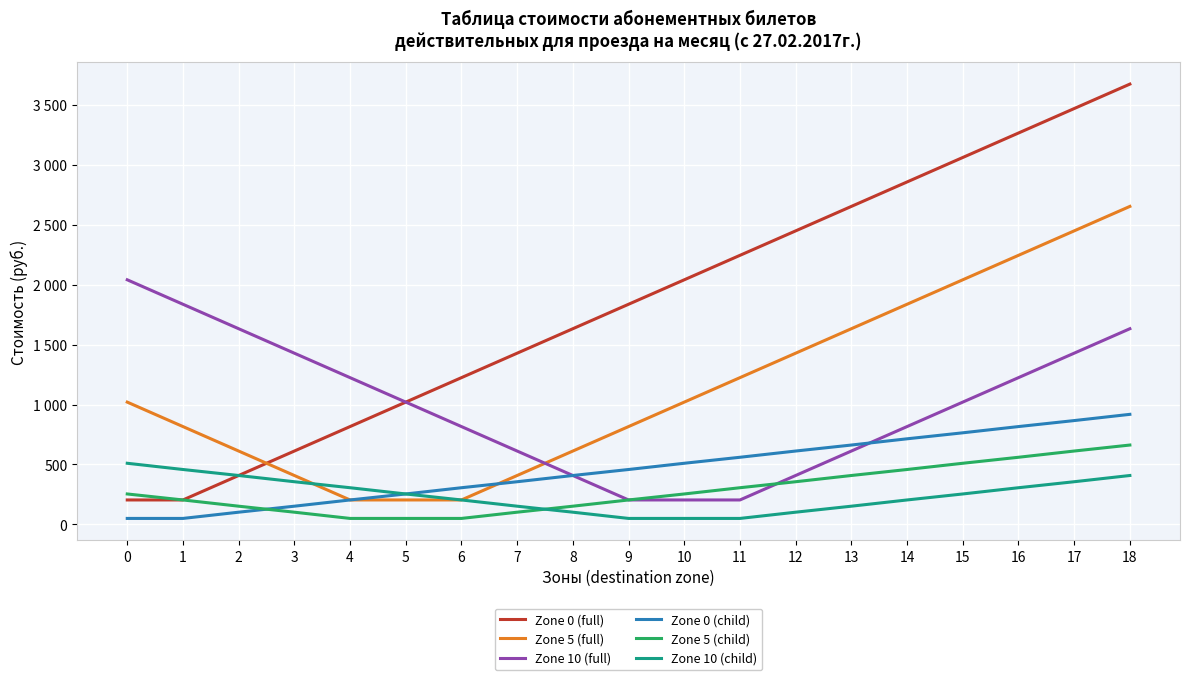

List the series in order of their peak value, highest first.

Zone 0 (full), Zone 5 (full), Zone 10 (full), Zone 0 (child), Zone 5 (child), Zone 10 (child)